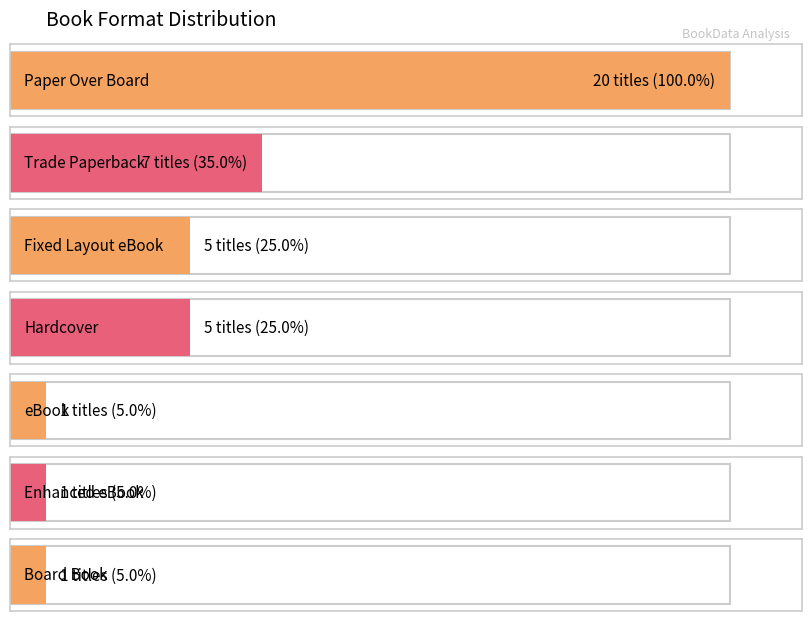

Where does the data first go above 3?

Paper Over Board